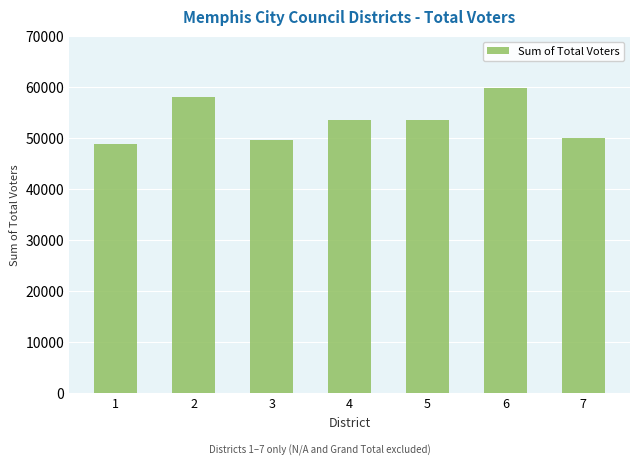

What is the maximum value shown in the chart?

59816